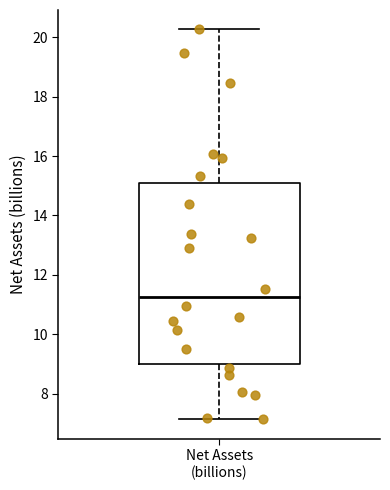

Where does the median line of the box for Net Assets (billions) sit on the y-axis? The values are not printed on the chart, so give them approximately, as read against the axis.

11.2